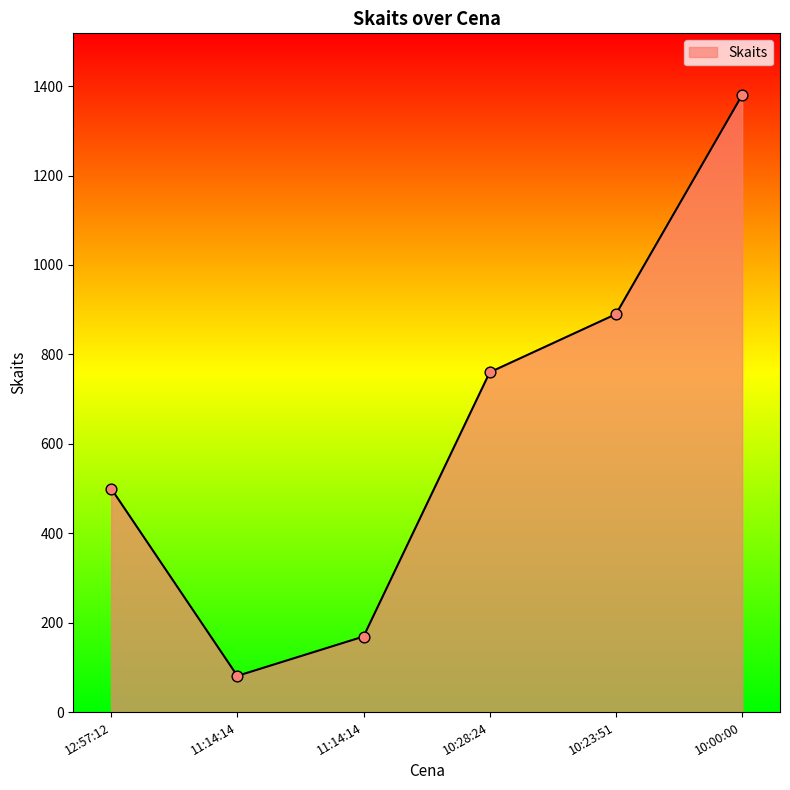

Which has a higher value, 10:23:51 or 11:14:14?

10:23:51